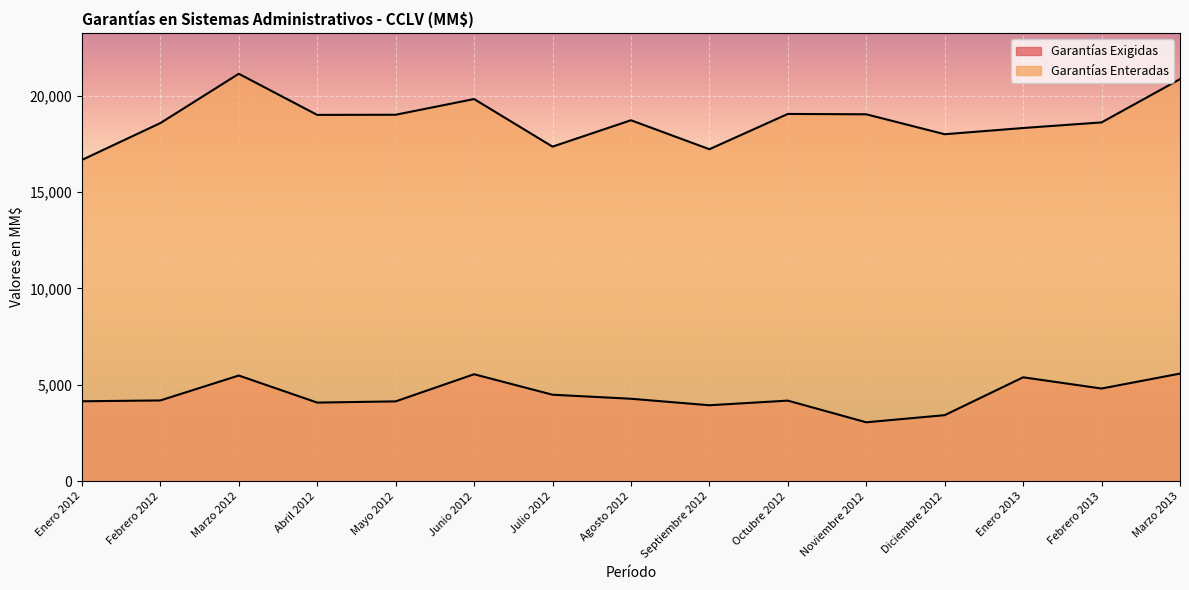

True or false: Garantías Enteradas and Garantías Exigidas intersect in this chart.

False